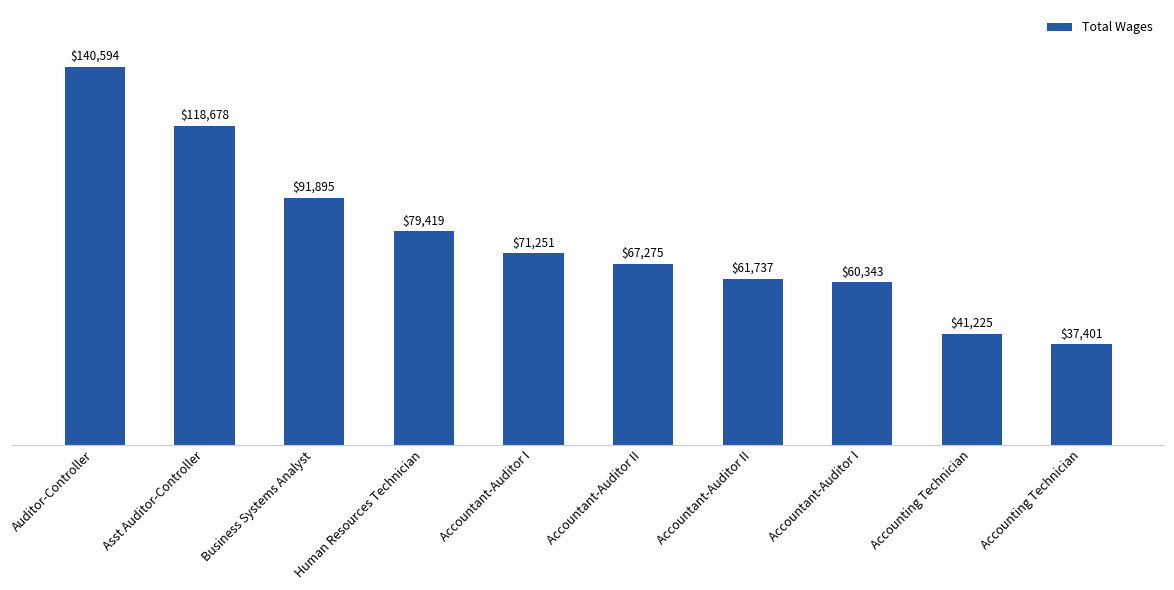

What is the difference between the maximum and minimum values?

103193